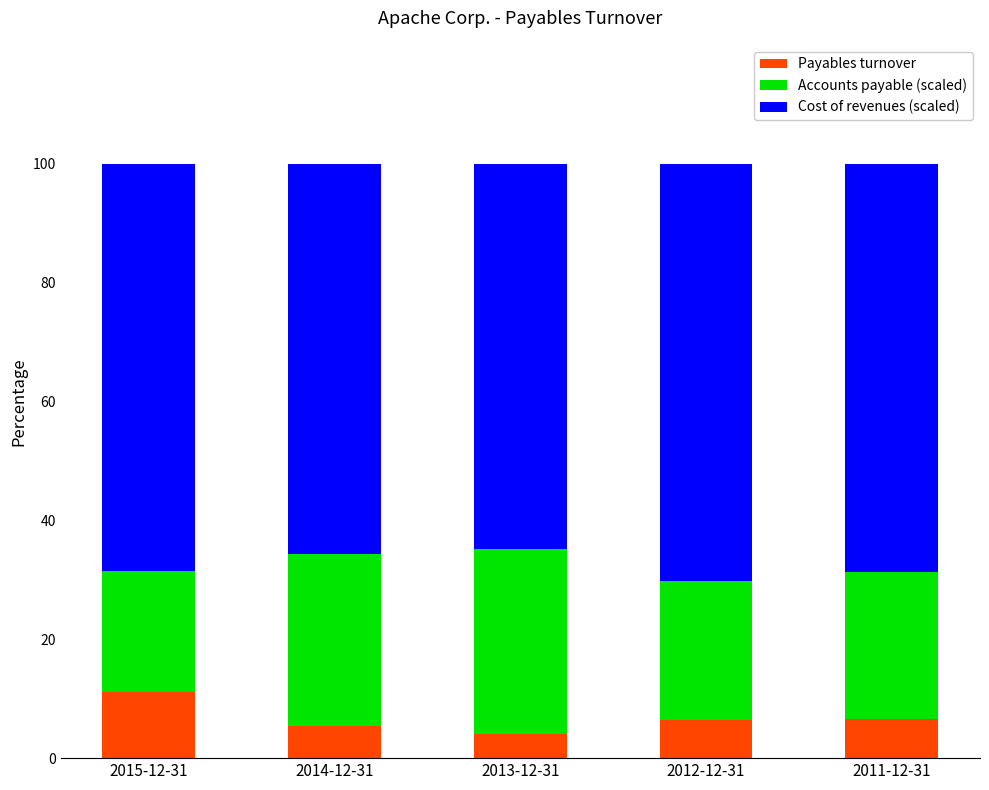

True or false: Payables turnover has a value of 6.6 at 2011-12-31.

True